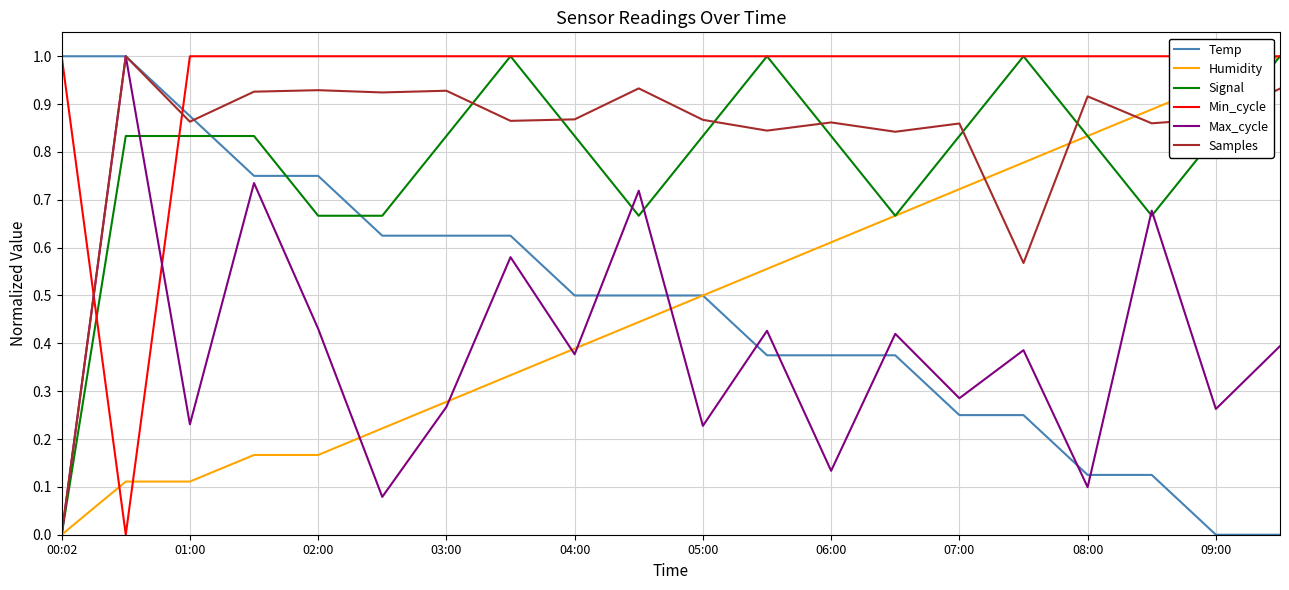

Which series has the widest spread of values?

Temp